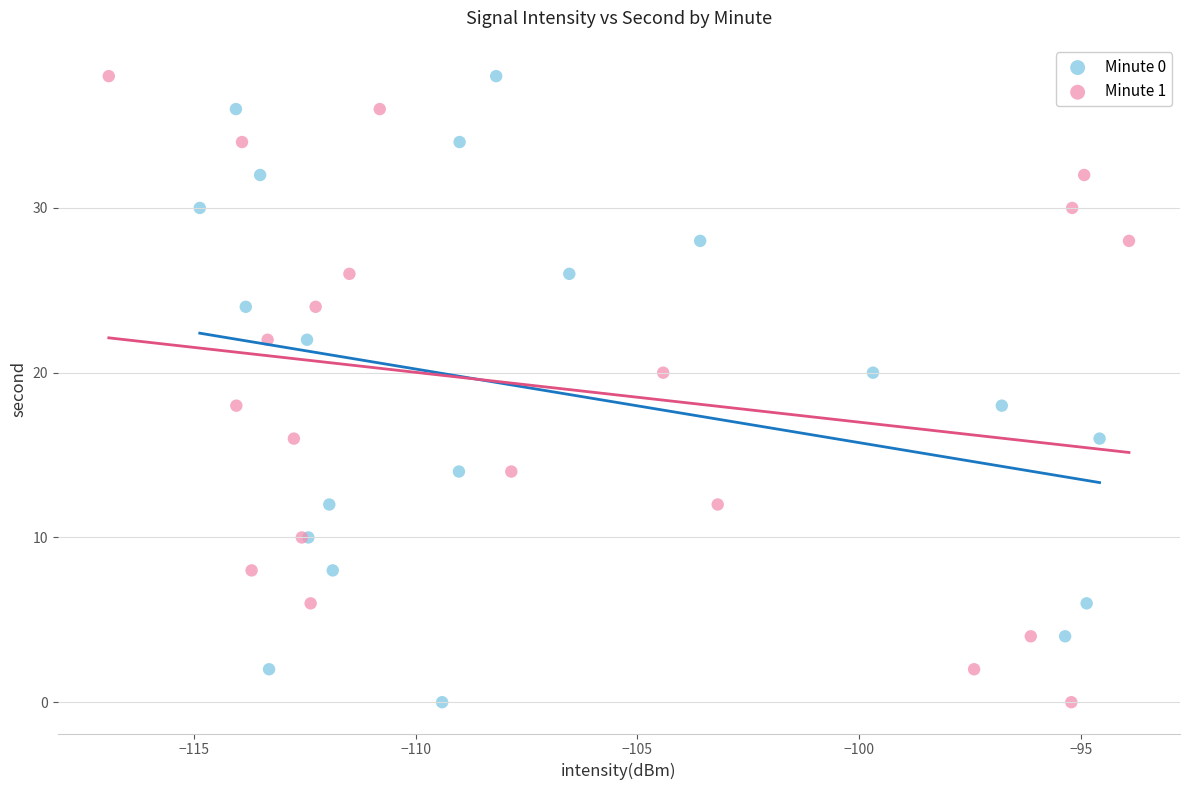

What are all the series names shown in the legend?

Minute 0, Minute 1